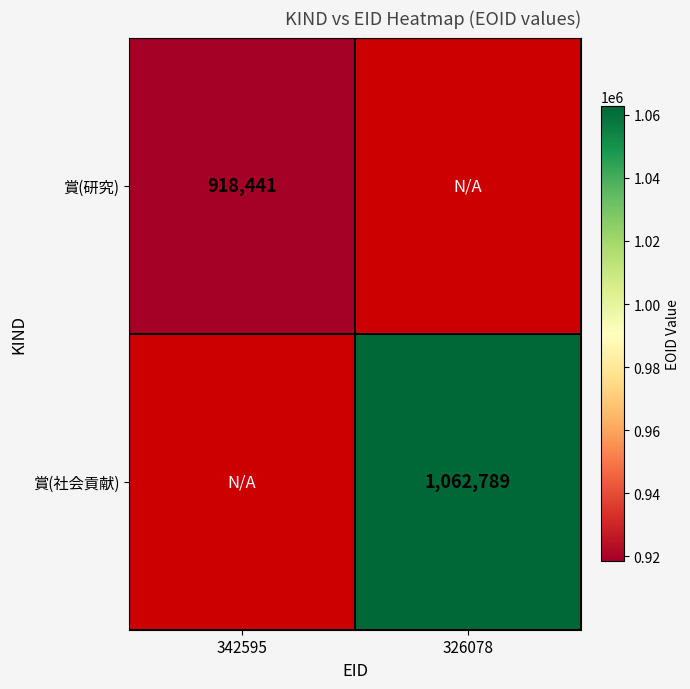

The 賞(社会貢献) series shows 1062789 at 326078. True or false?

True